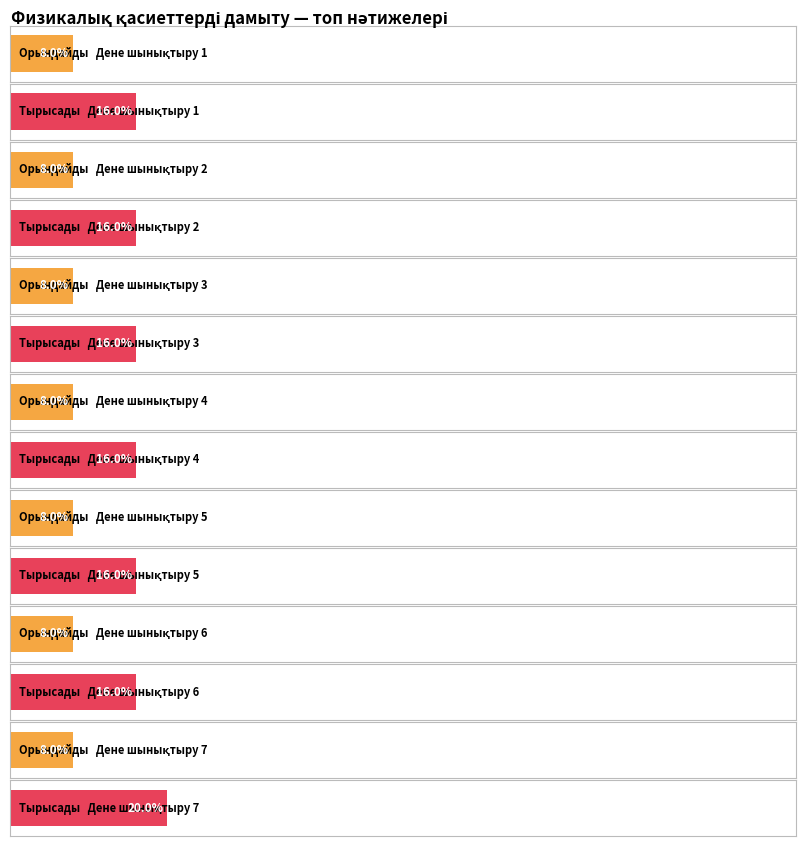

Which series has the largest range (max minus min)?

Тырысады (Level 2)